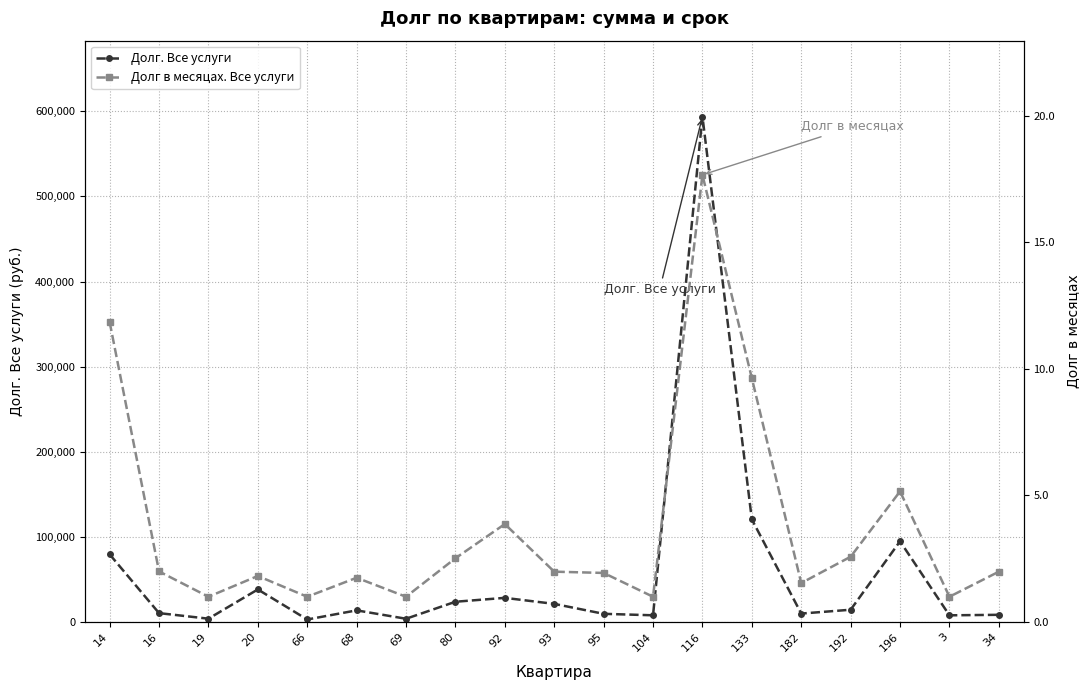

Reading left to right, what are all the values shown in this chart?

Долг. Все услуги: 14=79557.2	16=10507.2	19=3982.6	20=38322.7	66=3019.6	68=13752.6	69=3892.8	80=23875.1	92=28435.8	93=21358.0	95=9691.2	104=7955.1	116=593851.8	133=120591.6	182=9979.7	192=14489.7	196=94843.8	3=7923.8	34=8530.8
Долг в месяцах. Все услуги: 14=11.8	16=2.0	19=1.0	20=1.8	66=1.0	68=1.8	69=1.0	80=2.5	92=3.9	93=2.0	95=1.9	104=1.0	116=17.7	133=9.6	182=1.5	192=2.6	196=5.2	3=1.0	34=2.0